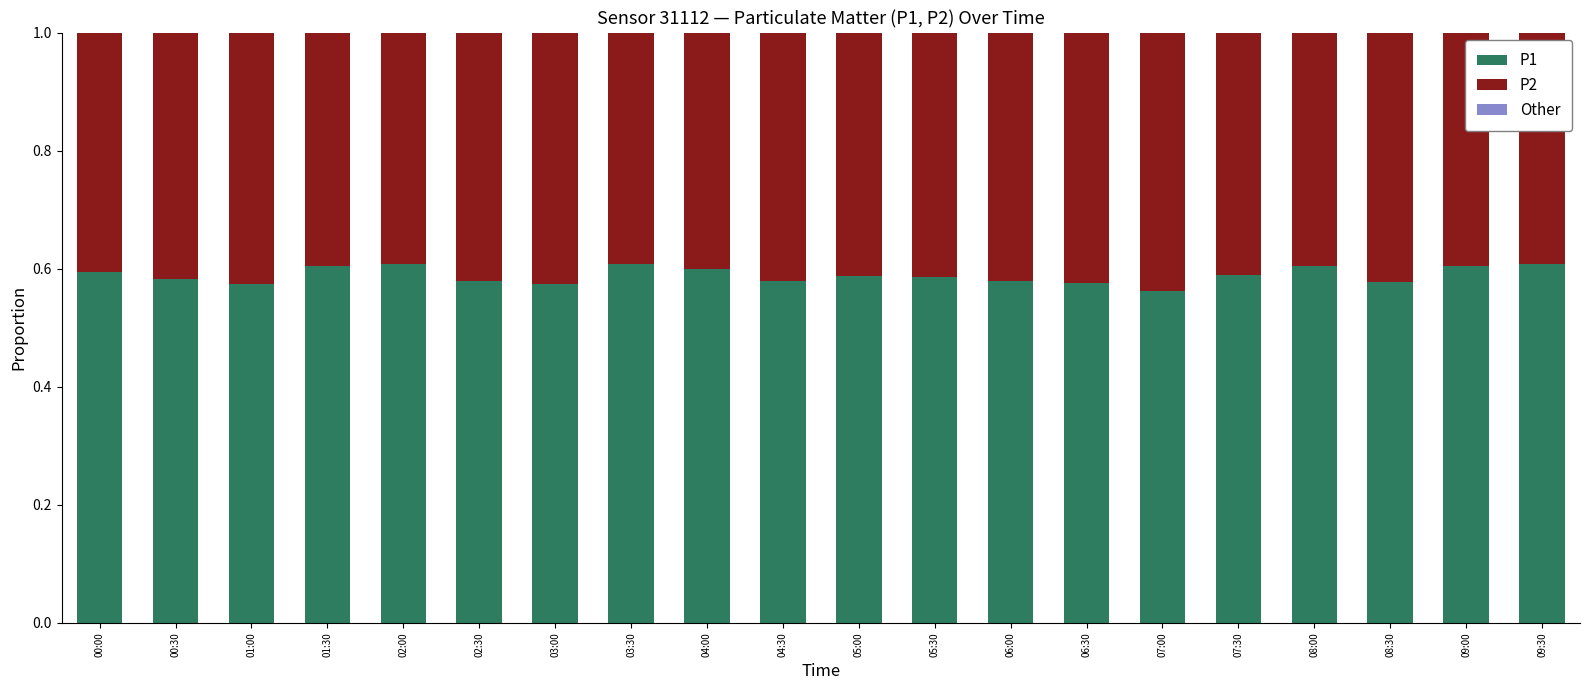

How many P1 values are between 0 and 1?

20